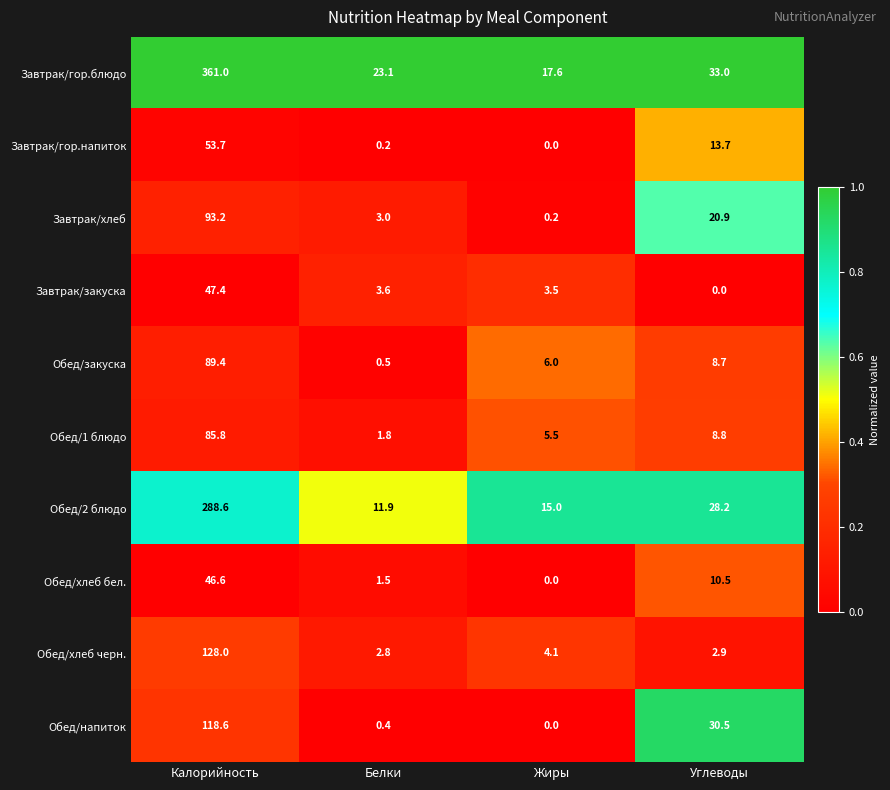

What is the difference between the highest and lowest values at Жиры?

17.6